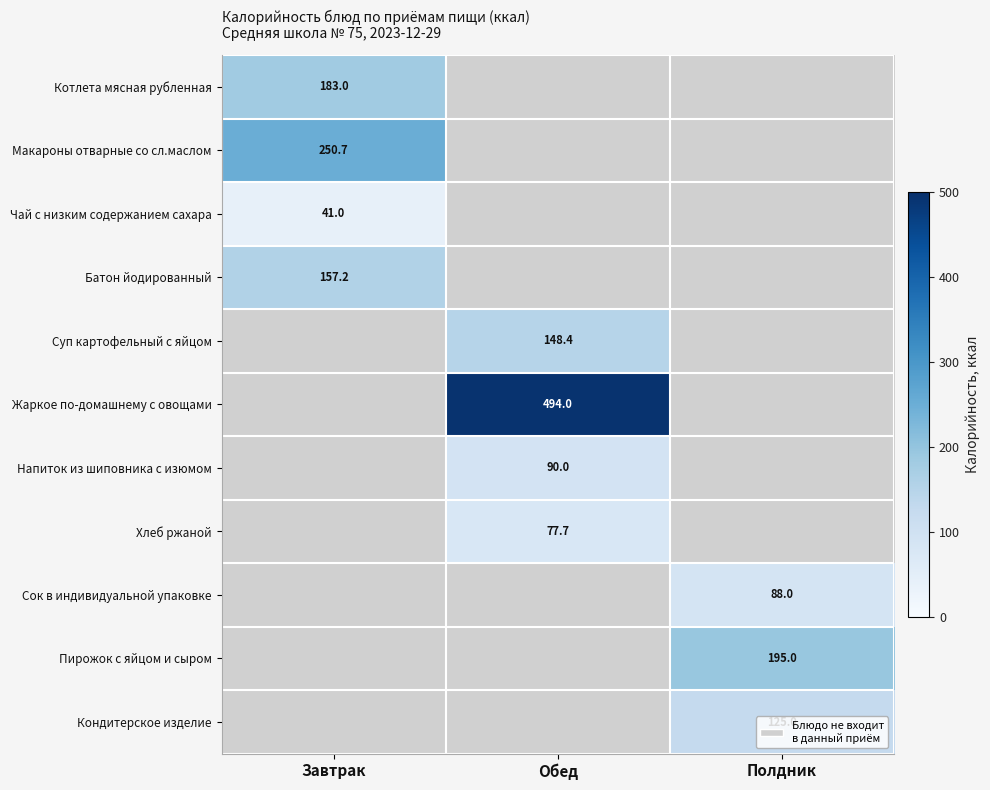

The value of Хлеб ржаной at Обед is 77.7. True or false?

True